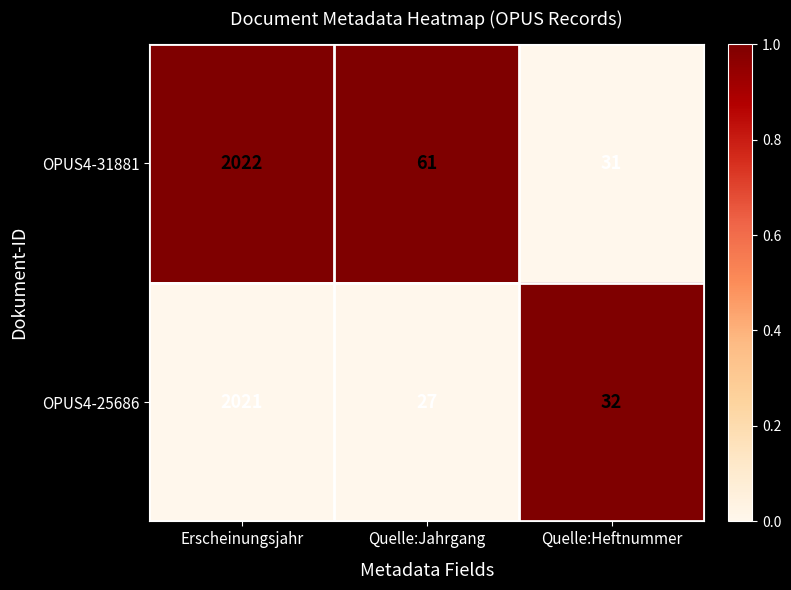

Which category has the lowest value across all series?

Quelle:Jahrgang